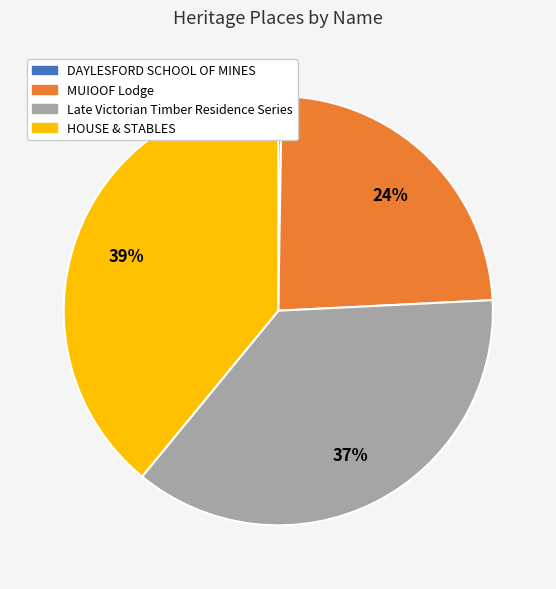

Do MUIOOF Lodge and HOUSE & STABLES together represent more than half of the pie?

Yes